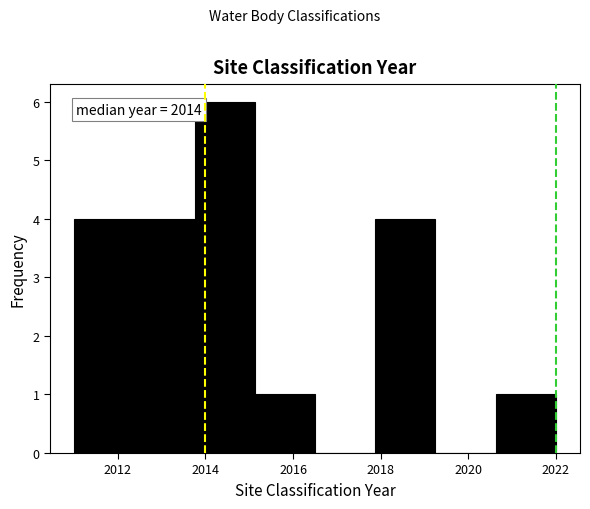

Over which range of the x-axis is the bar tallest?

2013.8 to 2015.2